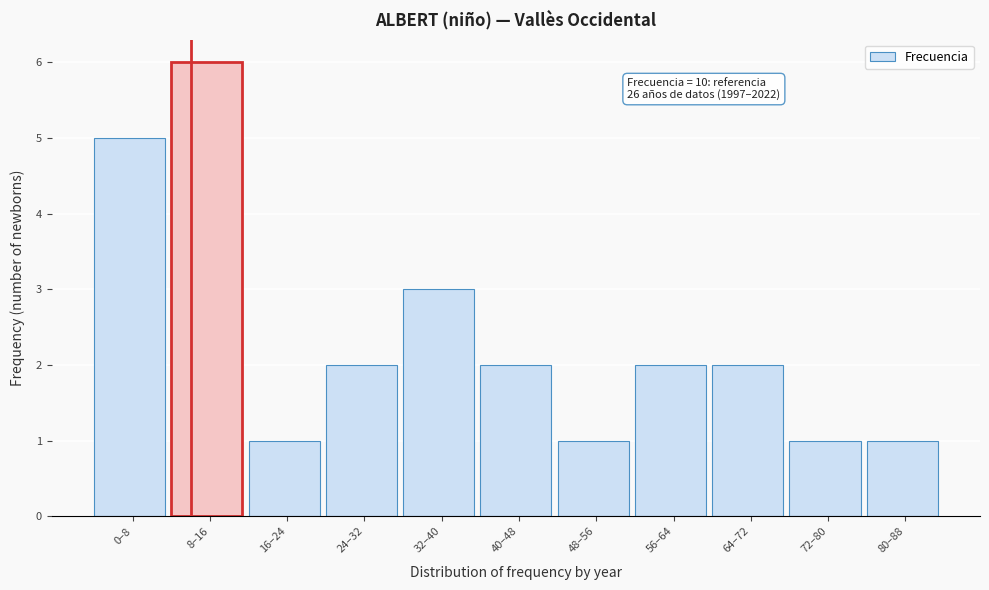

Reading left to right, transcribe all the data shown in this chart.

0–8=5	8–16=6	16–24=1	24–32=2	32–40=3	40–48=2	48–56=1	56–64=2	64–72=2	72–80=1	80–88=1